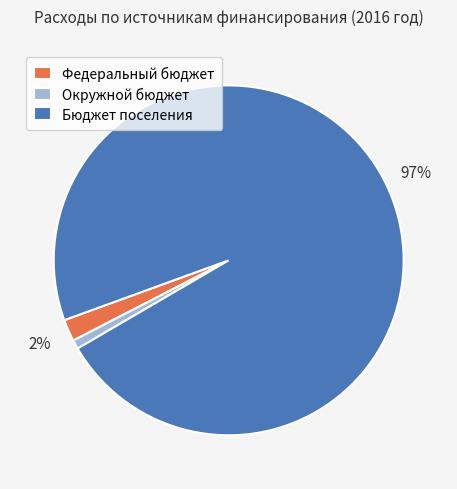

Which slice is the largest?

Бюджет поселения